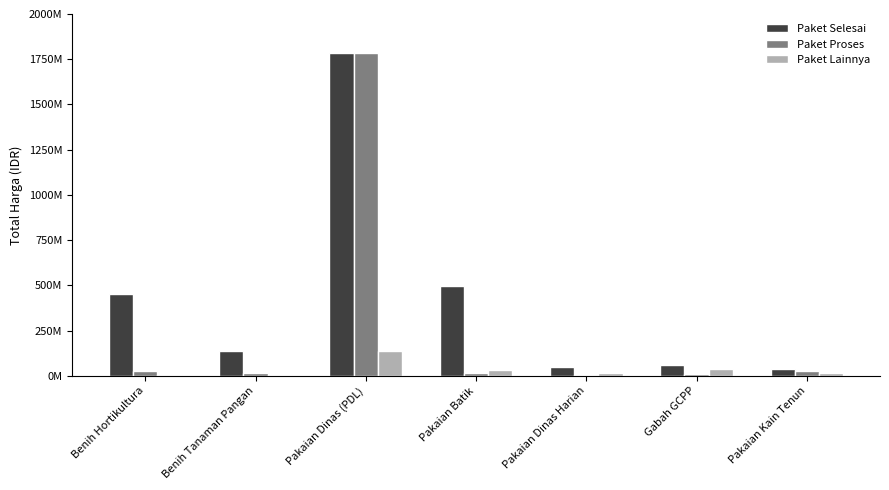

What is the smallest value displayed?

4000000